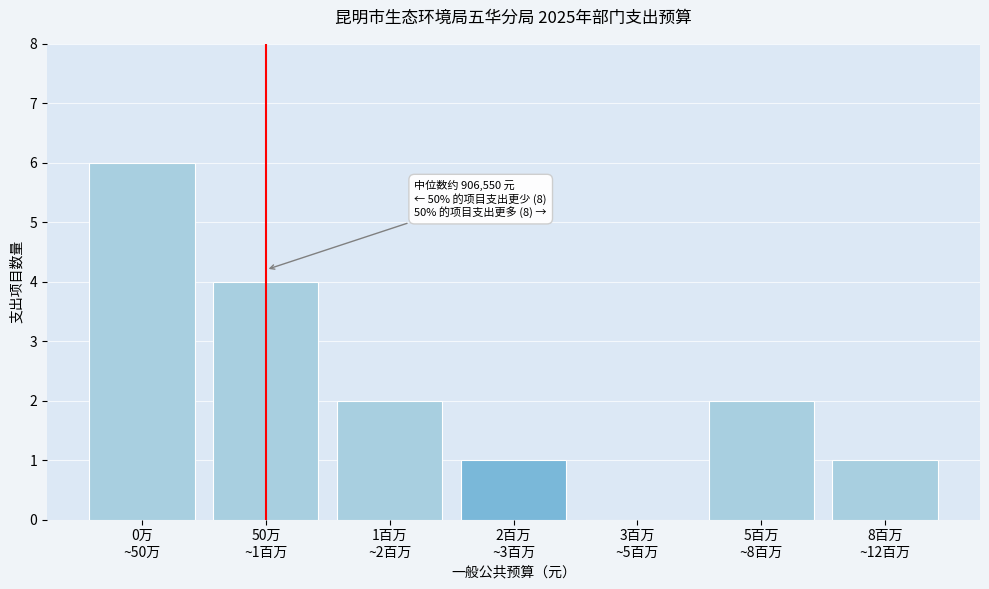

What is the maximum value shown in the chart?

6